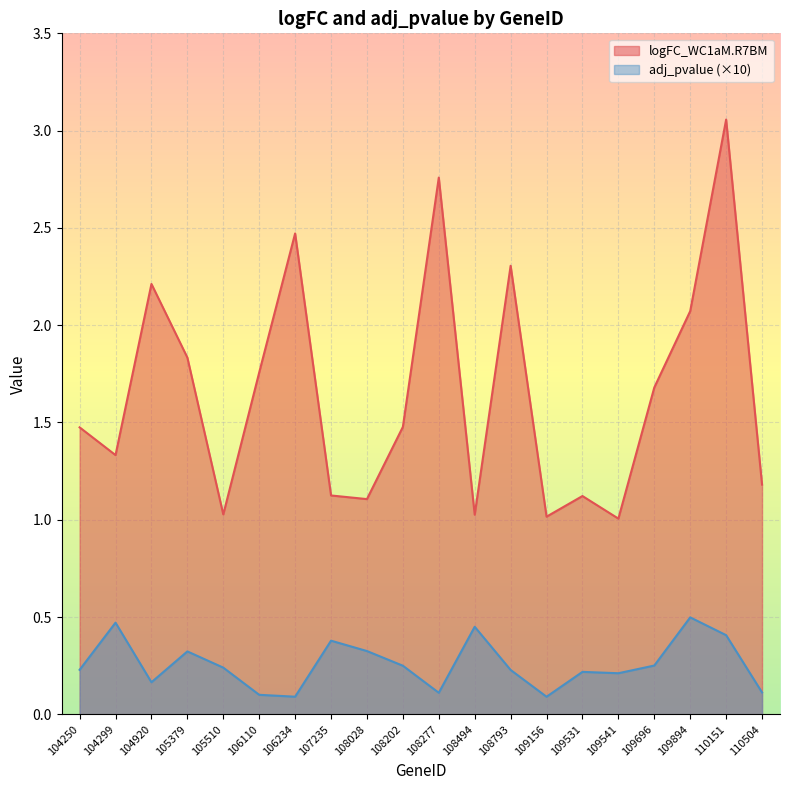

True or false: adj_pvalue and logFC_WC1aM.R7BM cross at least once.

False